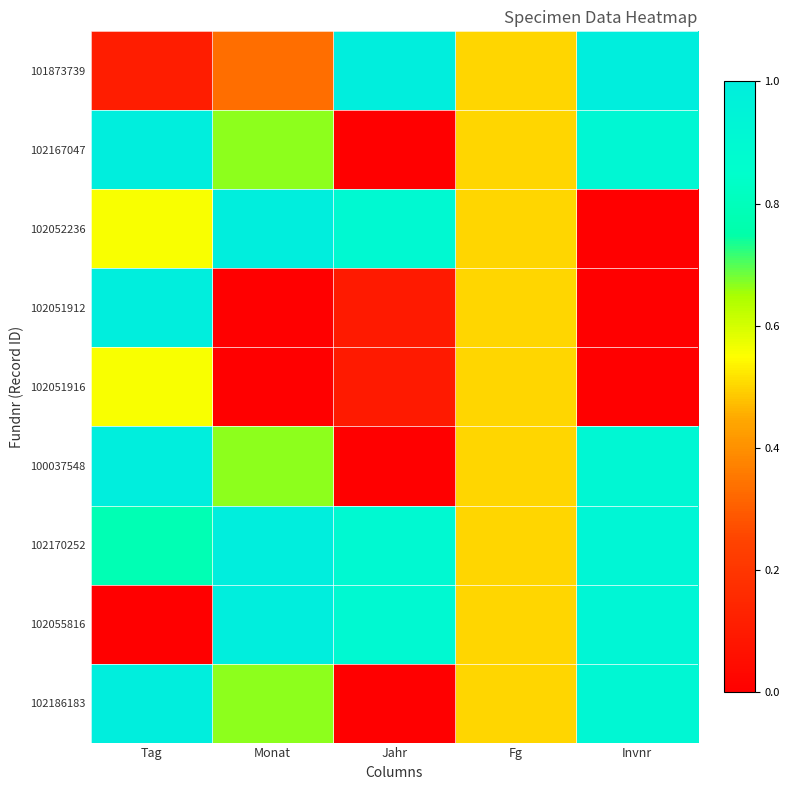

Reading right to left, what are all the values shown in this chart?

101873739: Invnr=1.0	Fg=0.5	Jahr=1.0	Monat=0.3	Tag=0.1
102167047: Invnr=0.9	Fg=0.5	Jahr=0.0	Monat=0.7	Tag=1.0
102052236: Invnr=0.0	Fg=0.5	Jahr=0.9	Monat=1.0	Tag=0.6
102051912: Invnr=0.0	Fg=0.5	Jahr=0.1	Monat=0.0	Tag=1.0
102051916: Invnr=0.0	Fg=0.5	Jahr=0.1	Monat=0.0	Tag=0.6
100037548: Invnr=0.9	Fg=0.5	Jahr=0.0	Monat=0.7	Tag=1.0
102170252: Invnr=0.9	Fg=0.5	Jahr=0.9	Monat=1.0	Tag=0.8
102055816: Invnr=0.9	Fg=0.5	Jahr=0.9	Monat=1.0	Tag=0.0
102186183: Invnr=0.9	Fg=0.5	Jahr=0.0	Monat=0.7	Tag=1.0